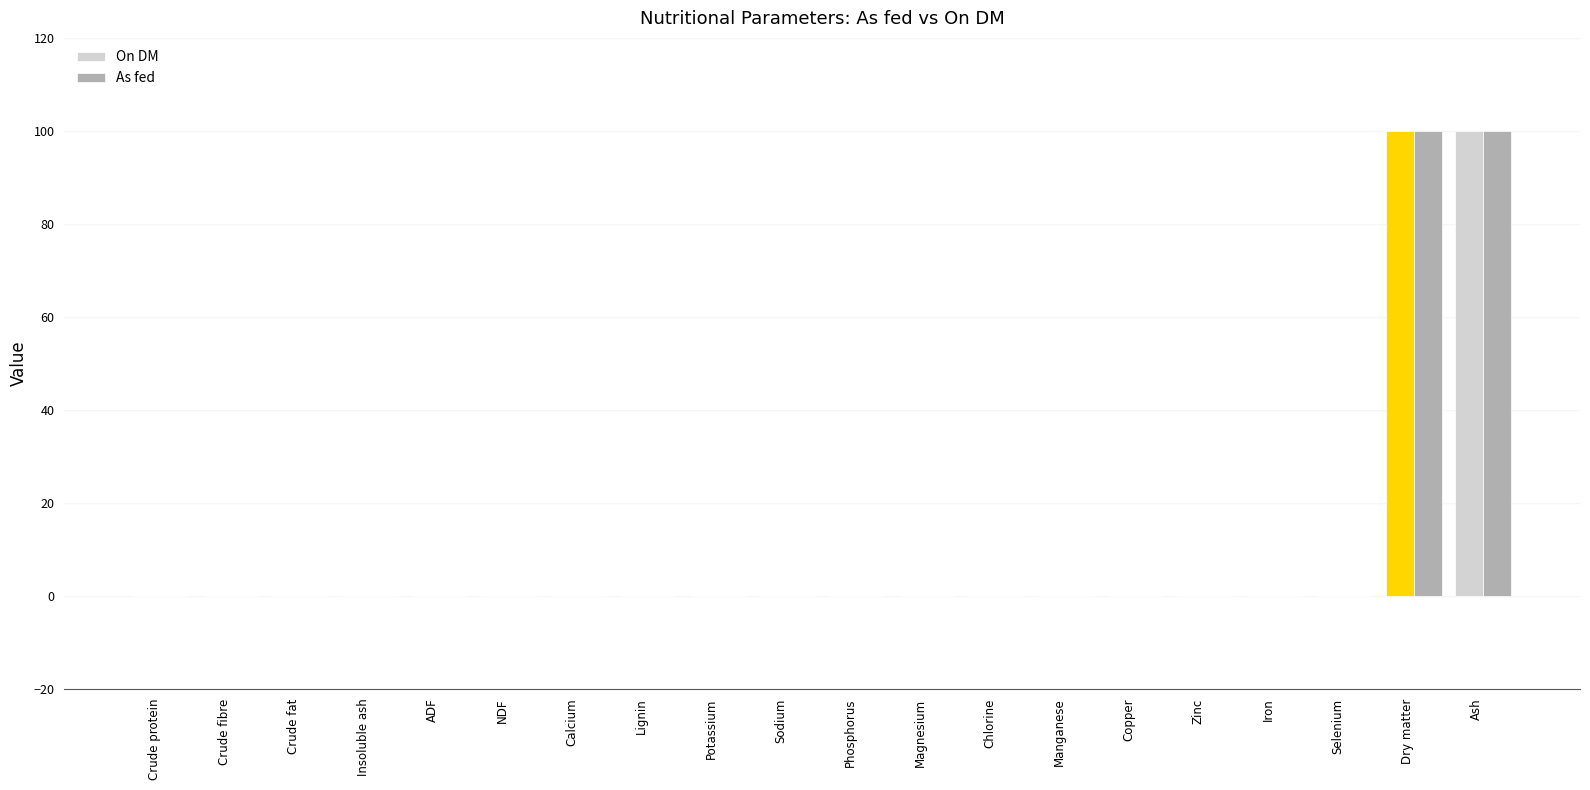

What is the sum of all On DM values?

200.0